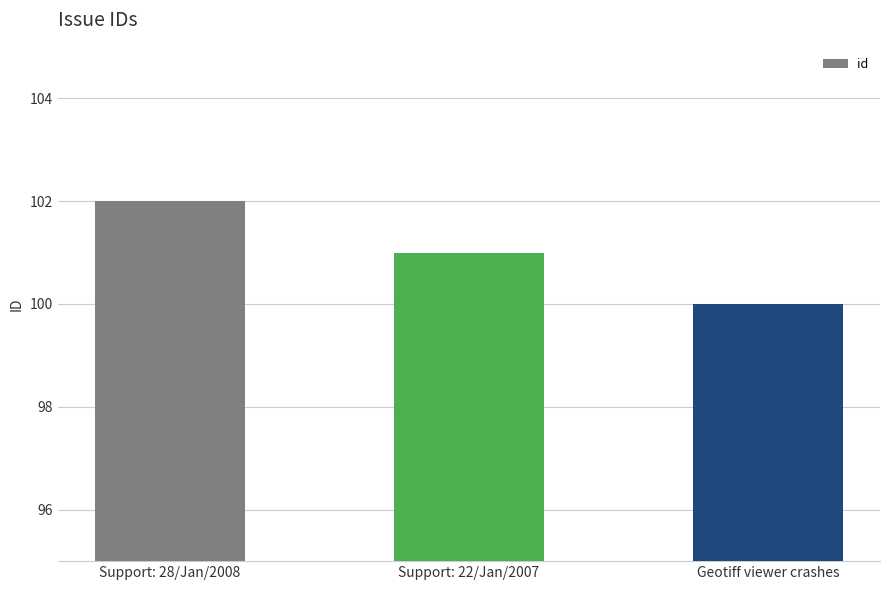

Reading left to right, what are all the values shown in this chart?

102	101	100